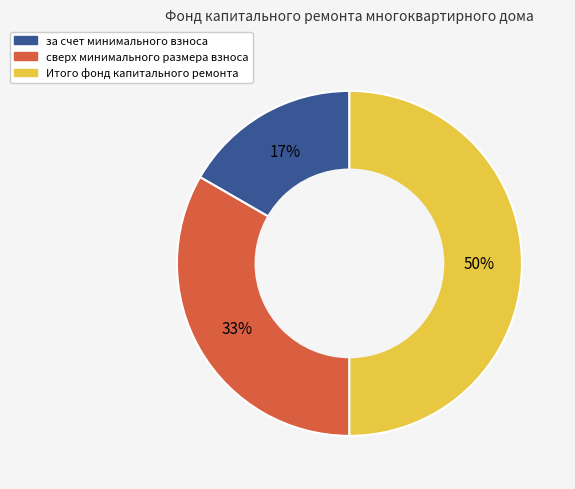

To the nearest percent, what is the difference between the largest and smallest slice percentages?

33%